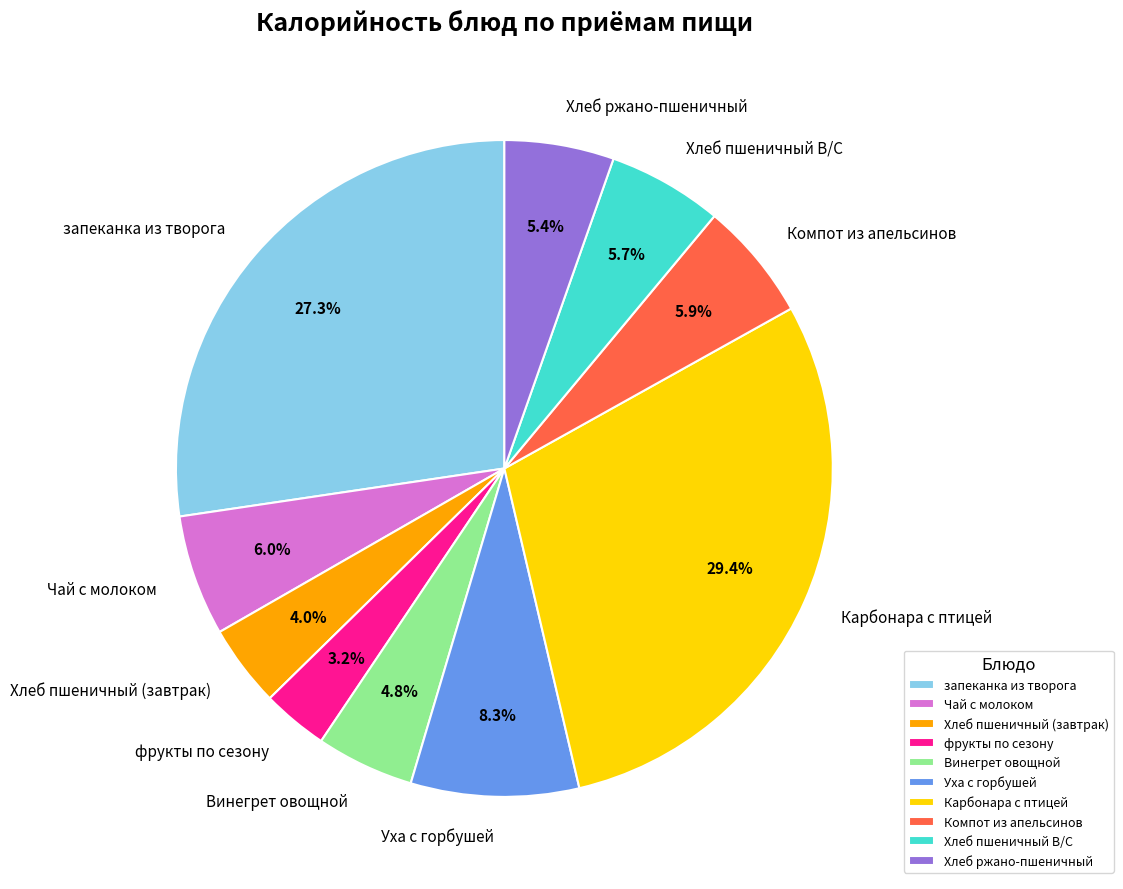

Does Хлеб ржано-пшеничный represent more than half of the total?

No